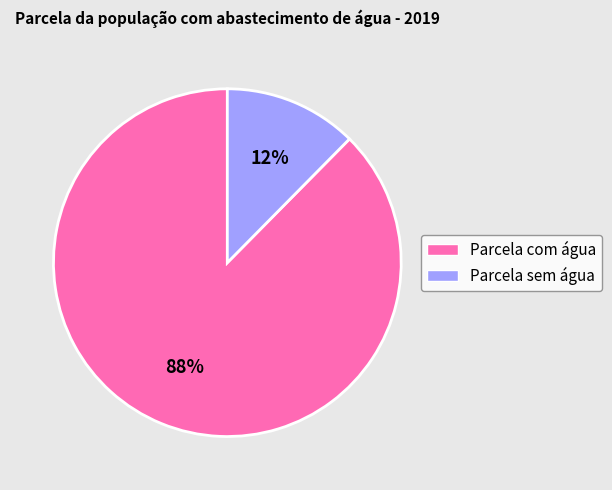

Count the number of slices in the pie.

2